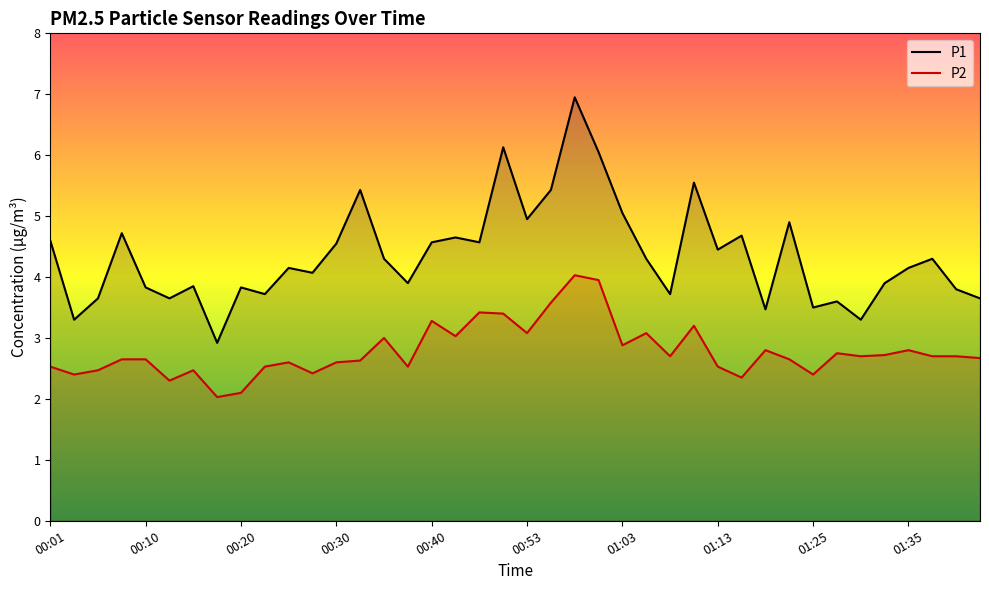

Rank the series at 00:53 from lowest to highest value.

P2, P1